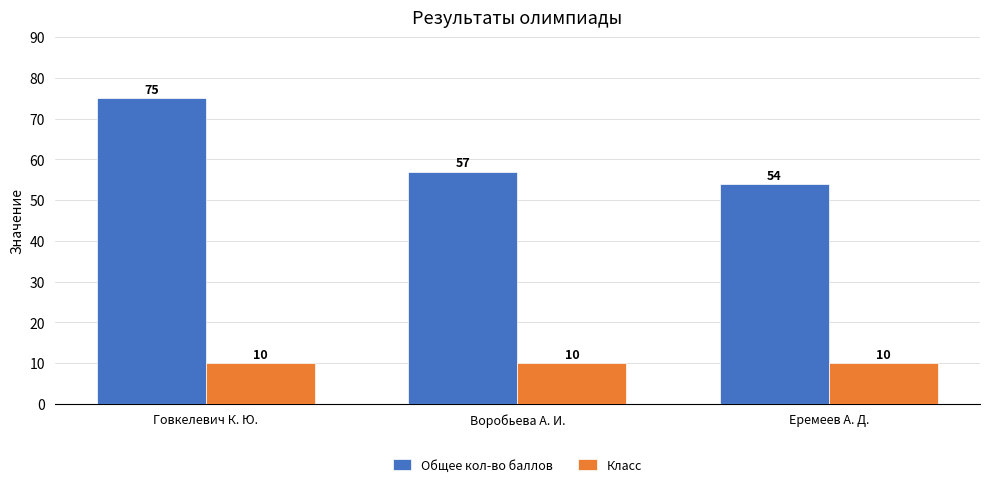

What is the label of the 1st bar from the left?

Говкелевич К. Ю.